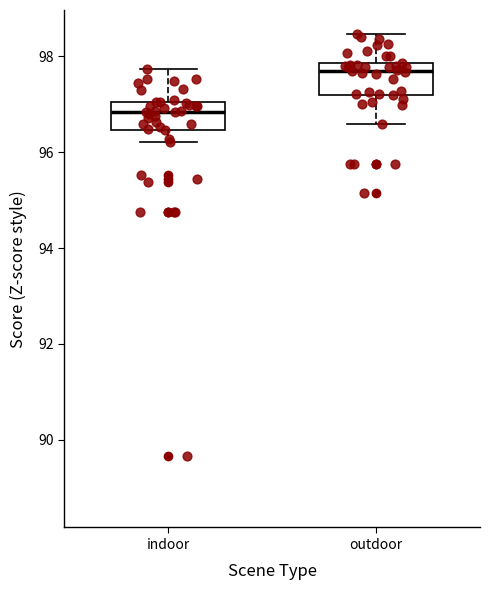

Reading left to right, transcribe this box plot: for each box, give where its median line is, the range the box spans, and where its two whiskers end, as read against the y-axis. The values are not printed on the chart, so give them approximately, as read against the axis.

indoor: median 96.8, box 96.4 to 97.0, whiskers 96.2 to 97.8
outdoor: median 97.8 (just below the box's upper edge), box 97.2 to 97.8, whiskers 96.6 to 98.4